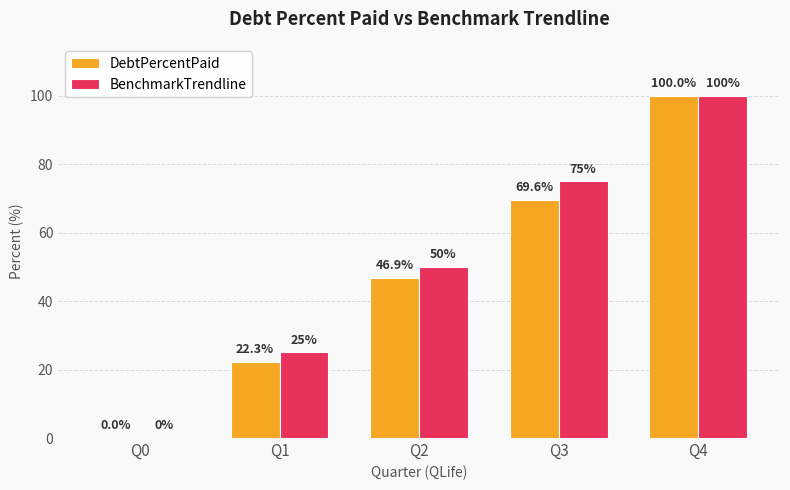

Which category has the highest value across all series?

Q4